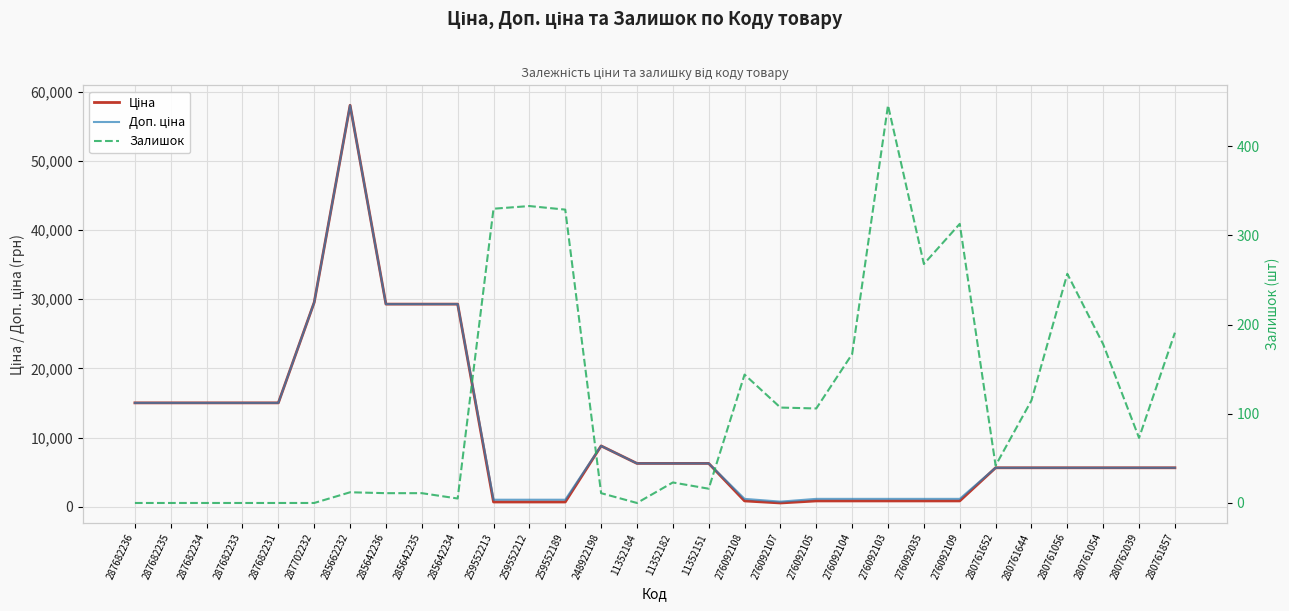

What is the difference between the highest and lowest values at 280761652?

5594.0